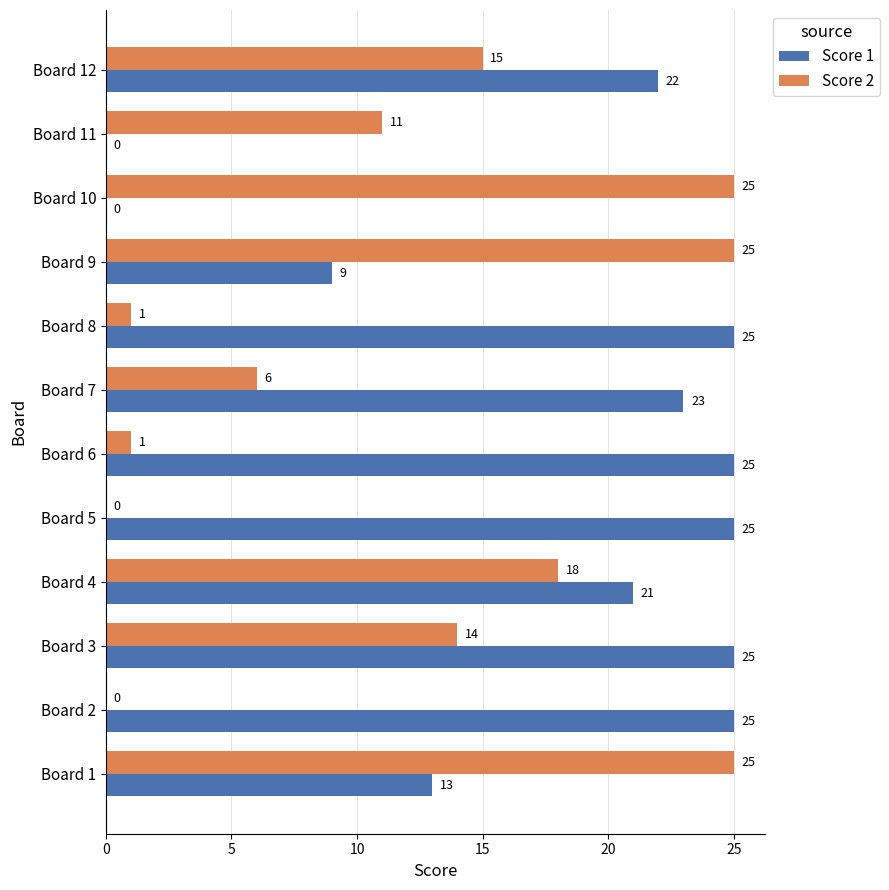

What is the maximum value for Score 2?

25